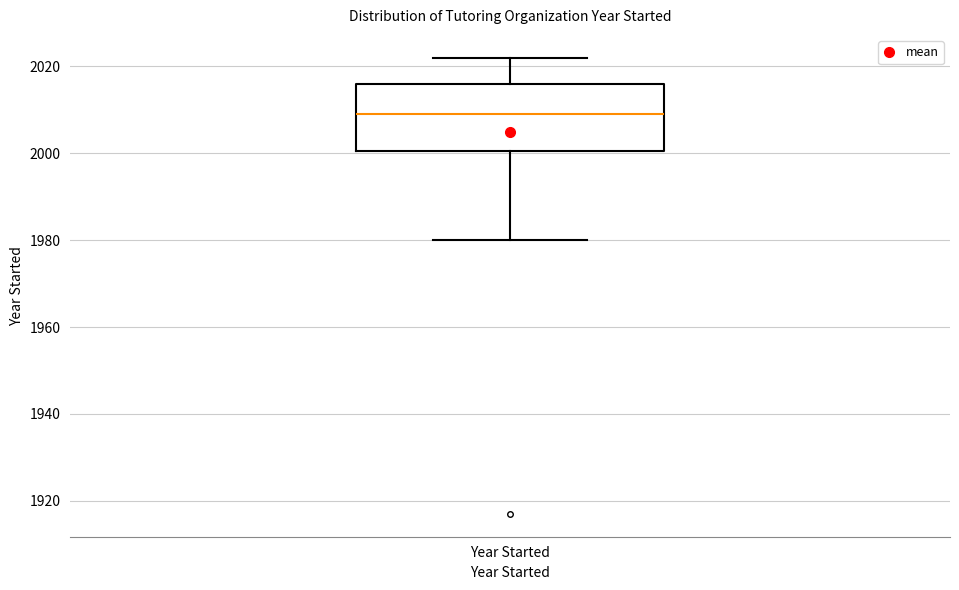

Read this box plot against the y-axis: the position of the median line, the range covered by the box, and the ends of both whiskers. The values are not printed on the chart, so give them approximately, as read against the axis.

median 2010, box 2000 to 2016, whiskers 1980 to 2022